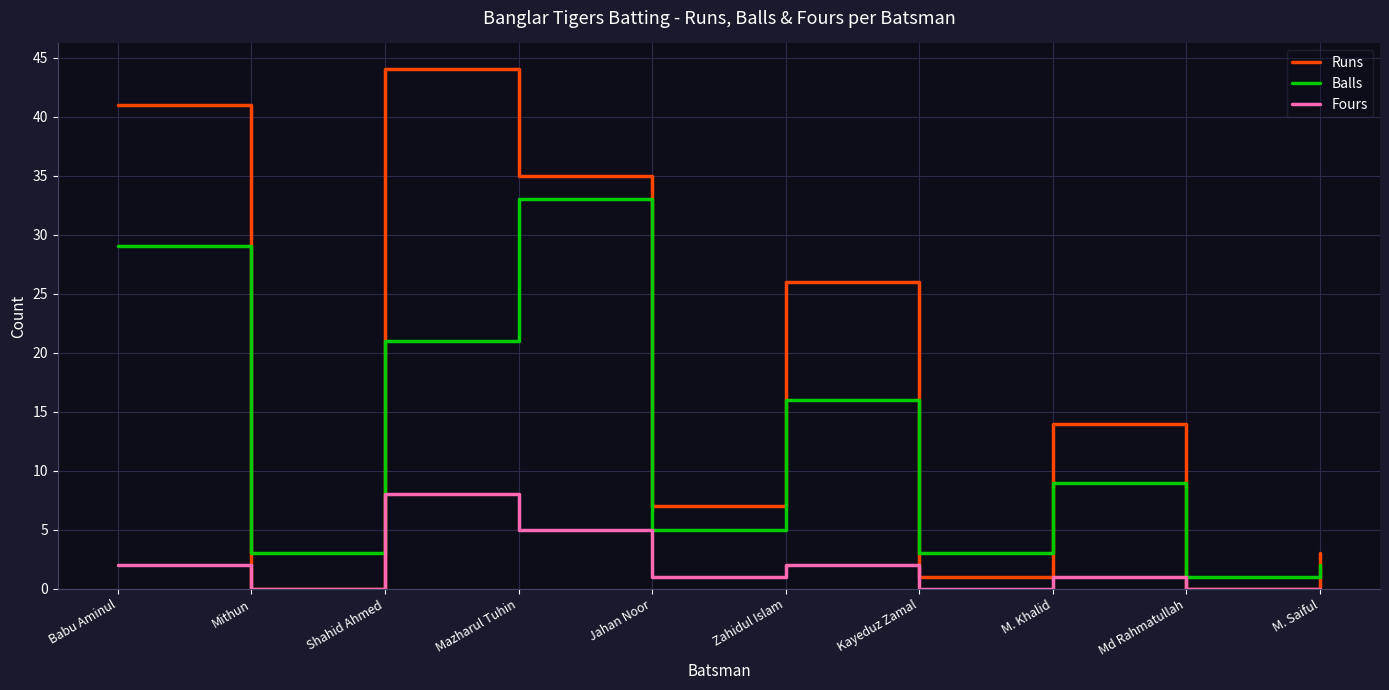

List the series in order of their peak value, highest first.

Runs, Balls, Fours